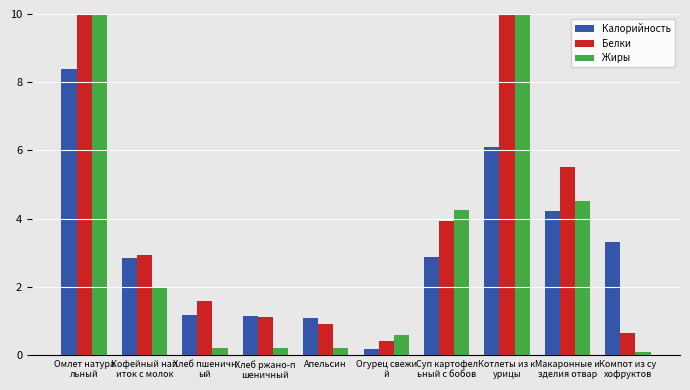

Is the value of Калорийность at Компот из су
хофруктов greater than the value of Белки at Кофейный нап
иток с молок?

Yes